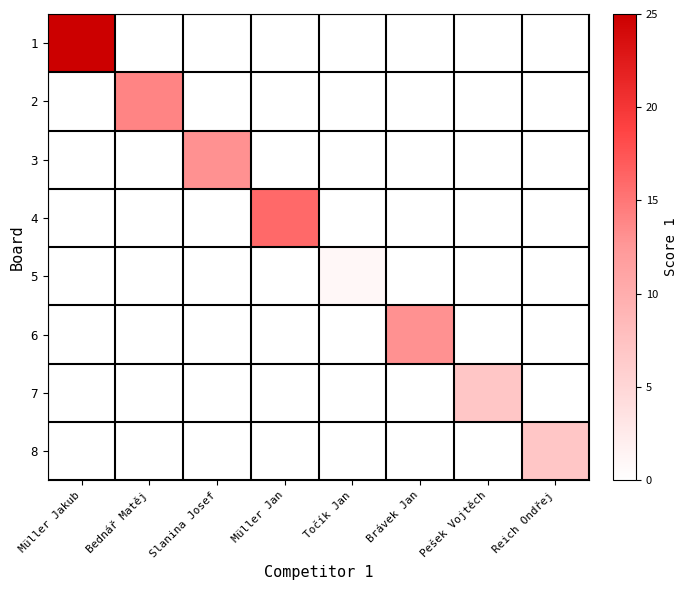

Reading left to right, list all the values displayed in this chart.

1: Müller Jakub=25	Bednář Matěj=0	Slanina Josef=0	Müller Jan=0	Točík Jan=0	Brávek Jan=0	Pešek Vojtěch=0	Reich Ondřej=0
2: Müller Jakub=0	Bednář Matěj=14	Slanina Josef=0	Müller Jan=0	Točík Jan=0	Brávek Jan=0	Pešek Vojtěch=0	Reich Ondřej=0
3: Müller Jakub=0	Bednář Matěj=0	Slanina Josef=13	Müller Jan=0	Točík Jan=0	Brávek Jan=0	Pešek Vojtěch=0	Reich Ondřej=0
4: Müller Jakub=0	Bednář Matěj=0	Slanina Josef=0	Müller Jan=16	Točík Jan=0	Brávek Jan=0	Pešek Vojtěch=0	Reich Ondřej=0
5: Müller Jakub=0	Bednář Matěj=0	Slanina Josef=0	Müller Jan=0	Točík Jan=1	Brávek Jan=0	Pešek Vojtěch=0	Reich Ondřej=0
6: Müller Jakub=0	Bednář Matěj=0	Slanina Josef=0	Müller Jan=0	Točík Jan=0	Brávek Jan=13	Pešek Vojtěch=0	Reich Ondřej=0
7: Müller Jakub=0	Bednář Matěj=0	Slanina Josef=0	Müller Jan=0	Točík Jan=0	Brávek Jan=0	Pešek Vojtěch=7	Reich Ondřej=0
8: Müller Jakub=0	Bednář Matěj=0	Slanina Josef=0	Müller Jan=0	Točík Jan=0	Brávek Jan=0	Pešek Vojtěch=0	Reich Ondřej=7